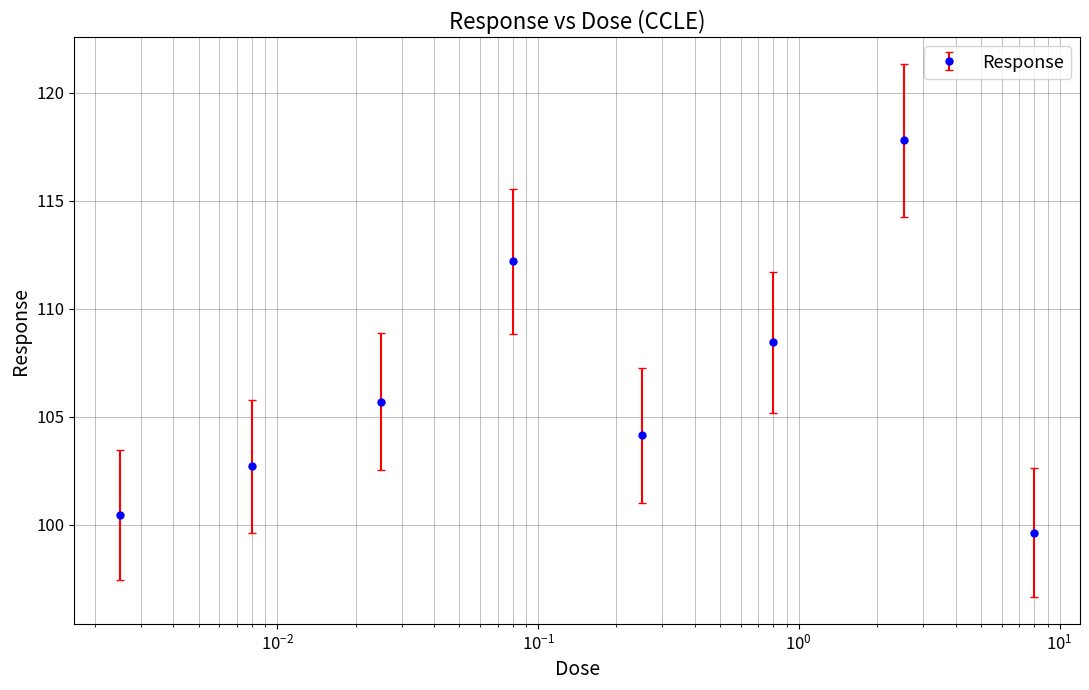

Reading left to right, transcribe all the data shown in this chart.

100.5	102.7	105.7	112.2	104.2	108.5	117.8	99.6